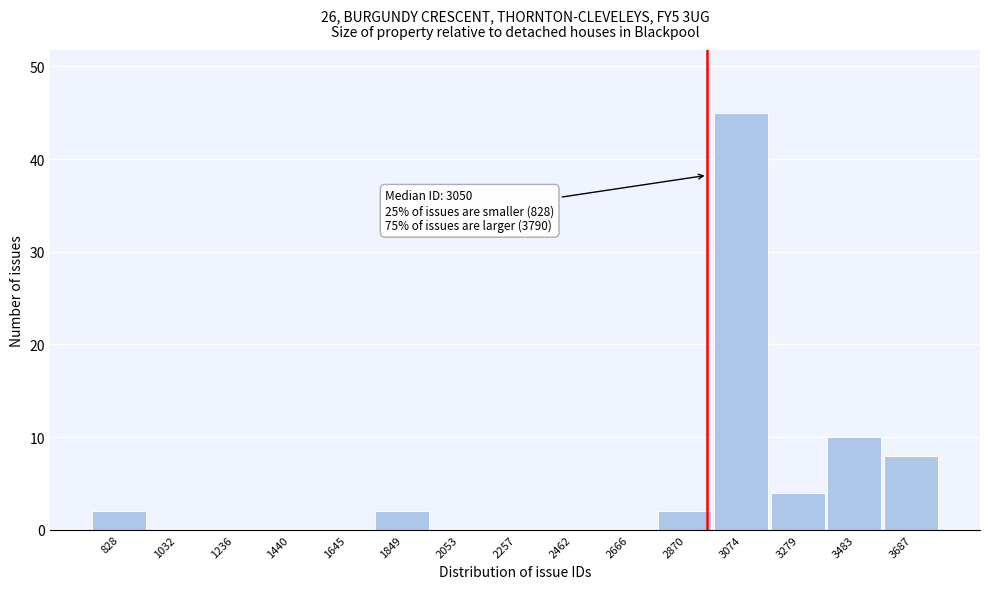

Reading left to right, list all the values displayed in this chart.

828=2	1032=0	1236=0	1440=0	1645=0	1849=2	2053=0	2257=0	2462=0	2666=0	2870=2	3074=45	3279=4	3483=10	3687=8